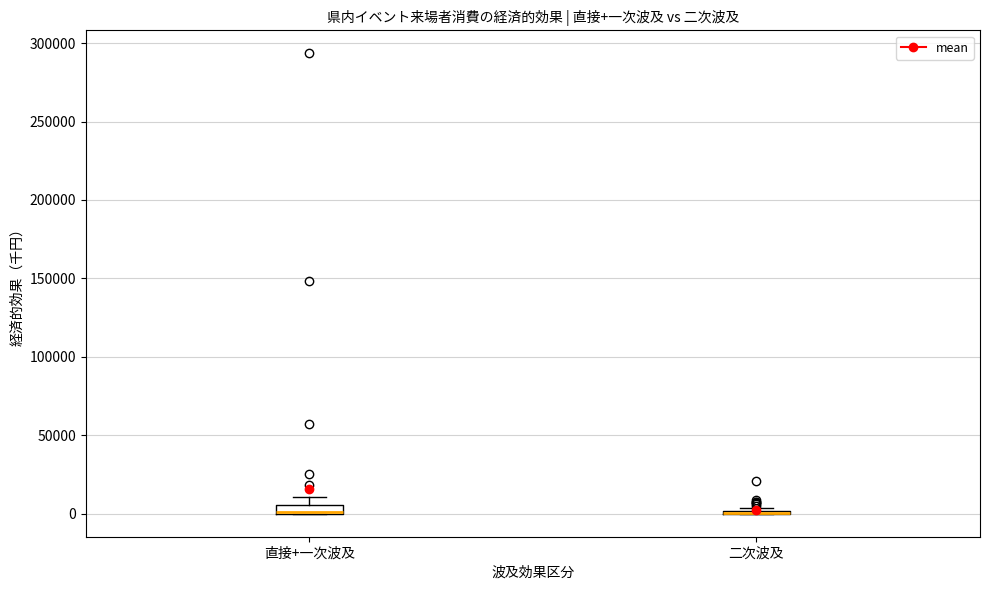

Where is the lower edge of the box for 直接+一次波及 on the y-axis? The values are not printed on the chart, so give them approximately, as read against the axis.

0